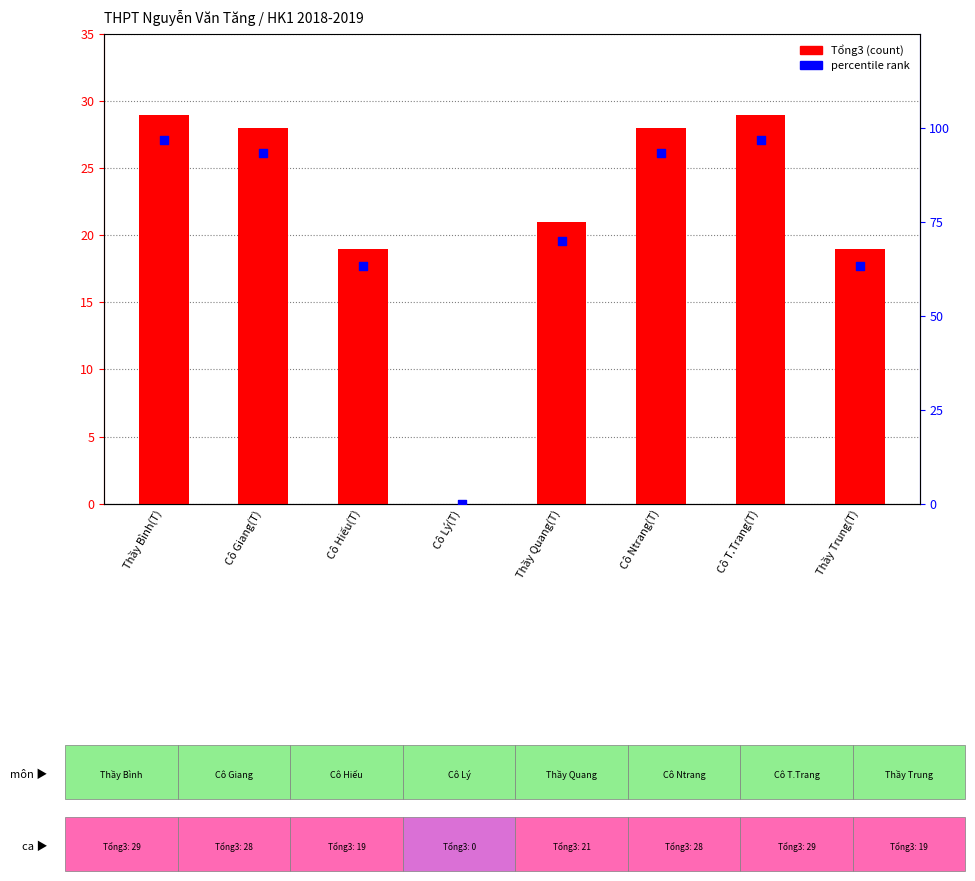

At how many categories does at least one series exceed 23?

7